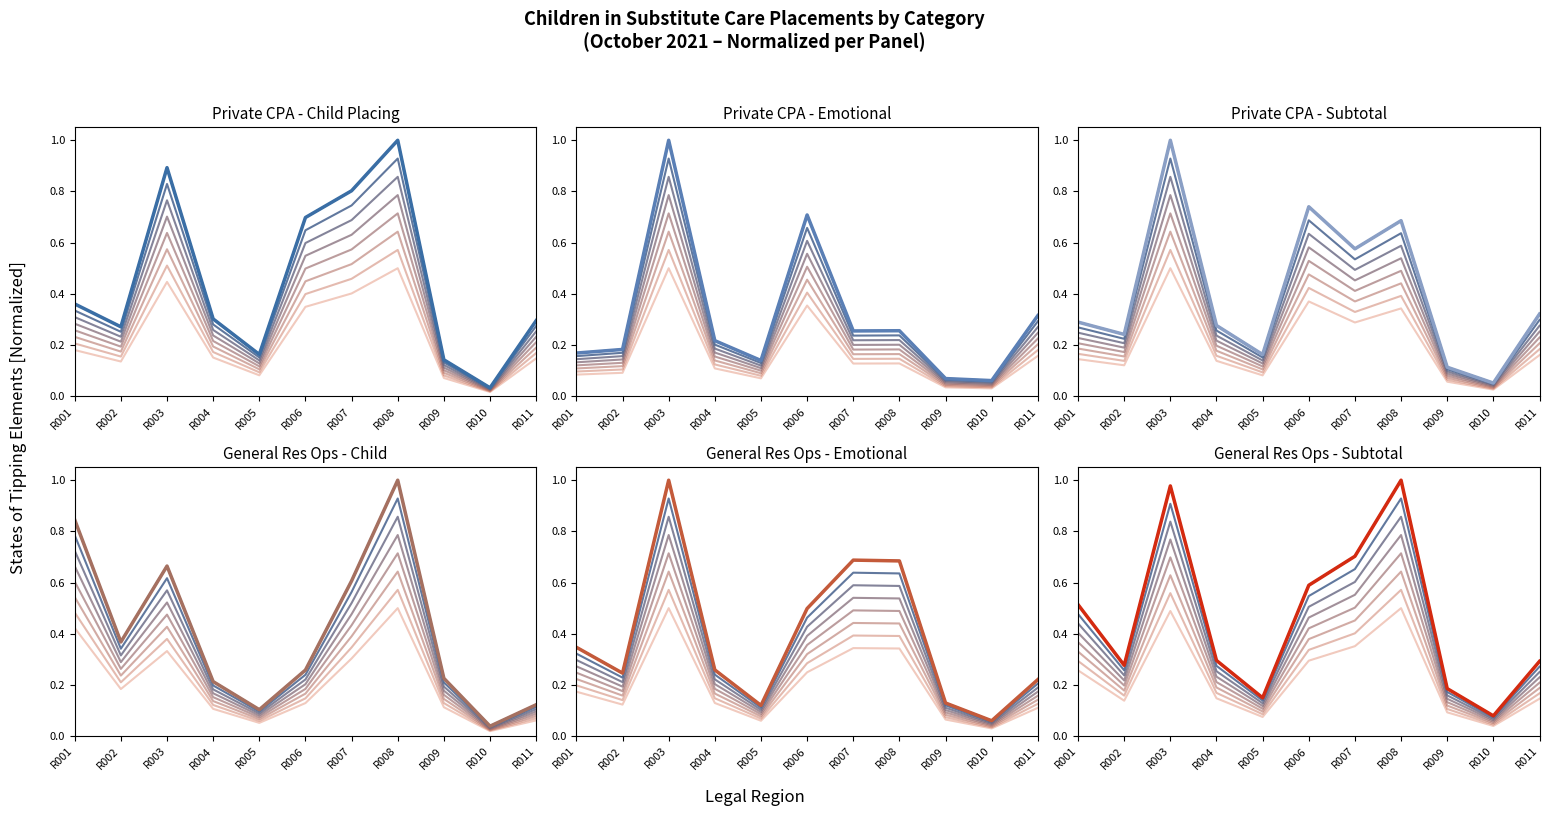

Between R006 and R011, which series saw the biggest shift?

Private CPA - Subtotal